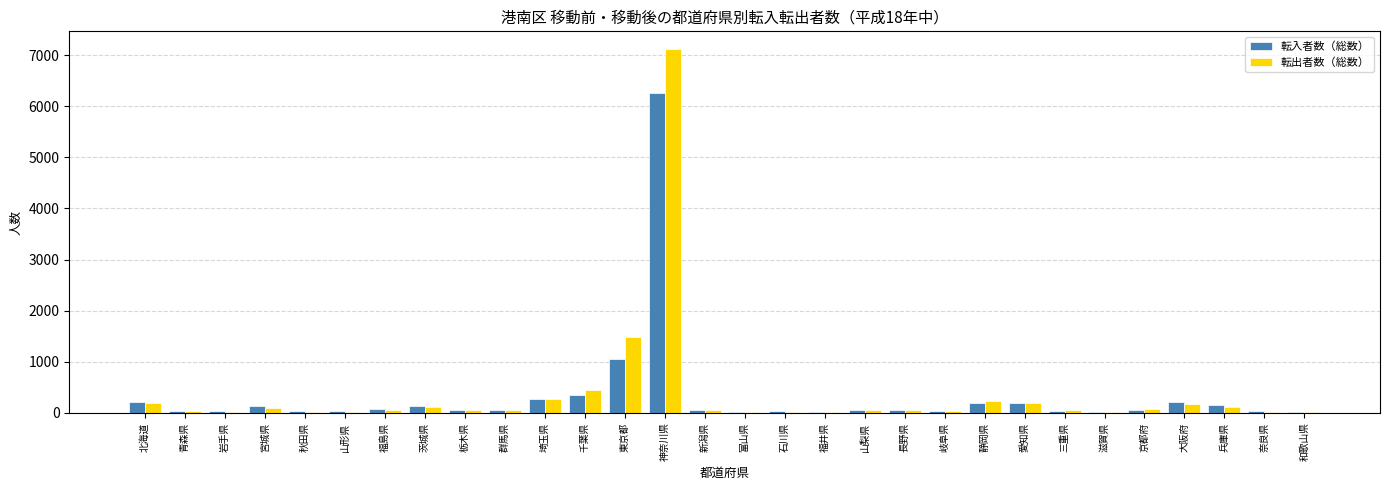

What is the maximum value shown in the chart?

7114